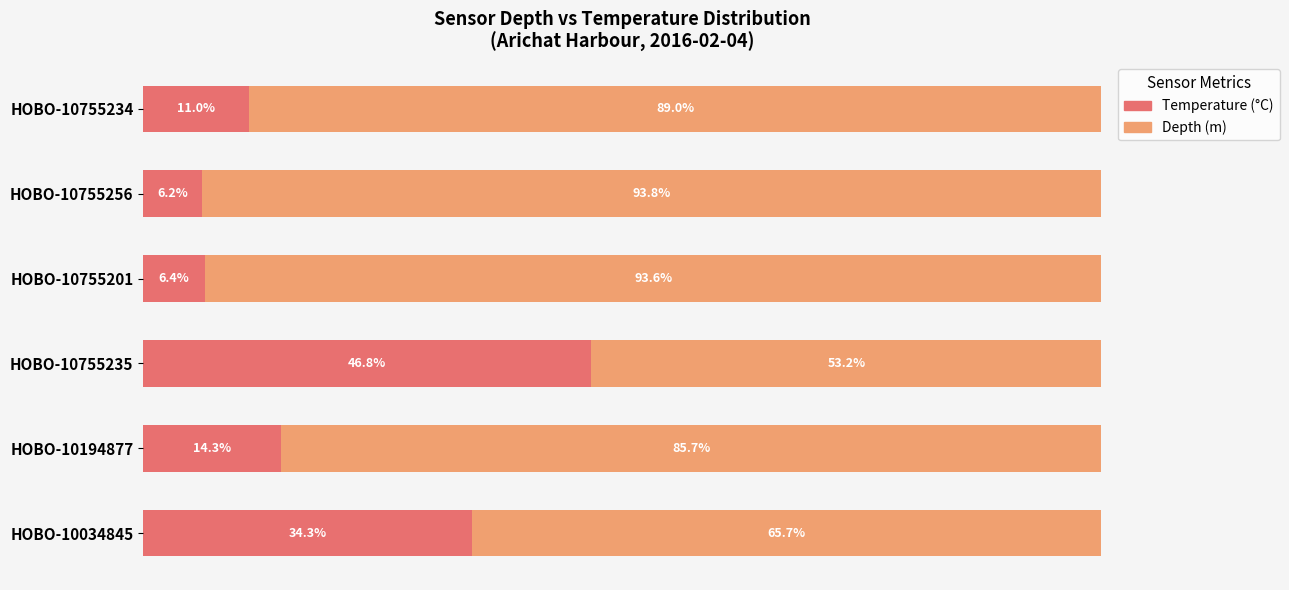

List the labels in order of Temperature (°C) value, largest first.

HOBO-10755235, HOBO-10034845, HOBO-10194877, HOBO-10755234, HOBO-10755201, HOBO-10755256